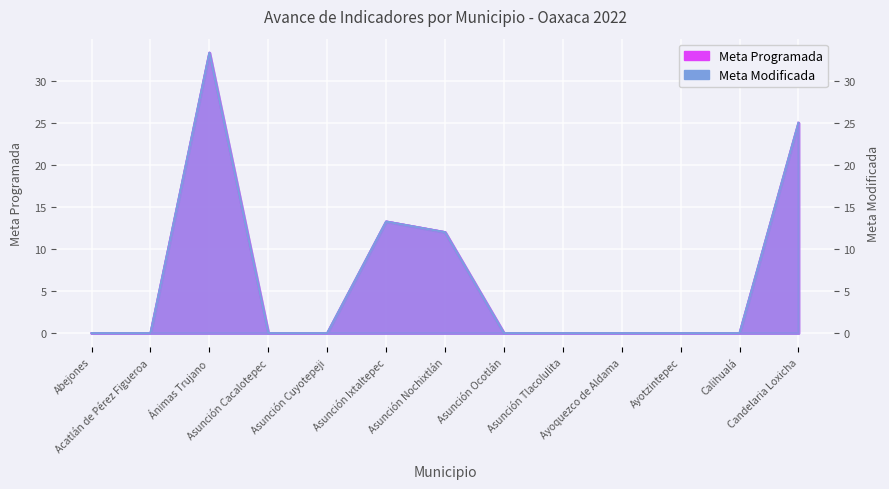

How many lines are shown in the chart?

2